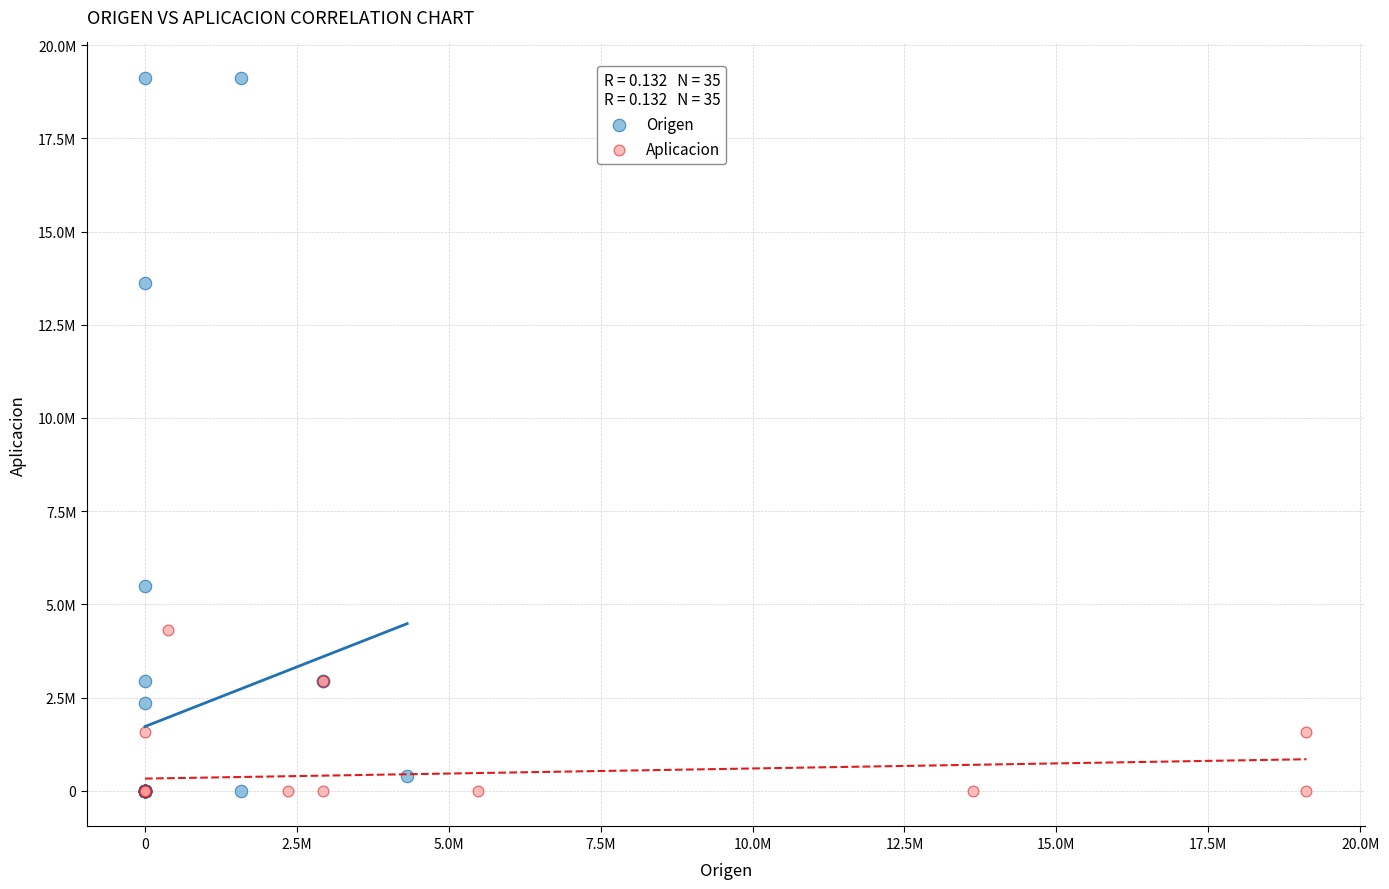

Which series reaches the maximum Y coordinate?

Origen